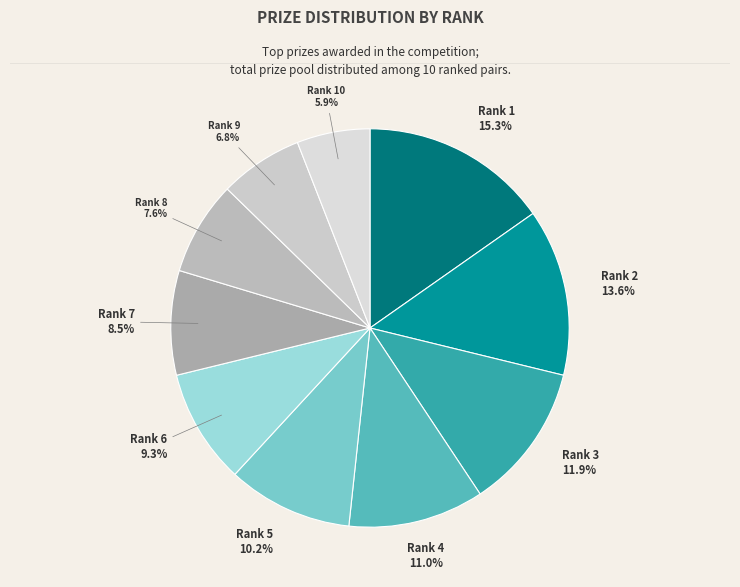

To the nearest percent, what is the average slice percentage?

10%